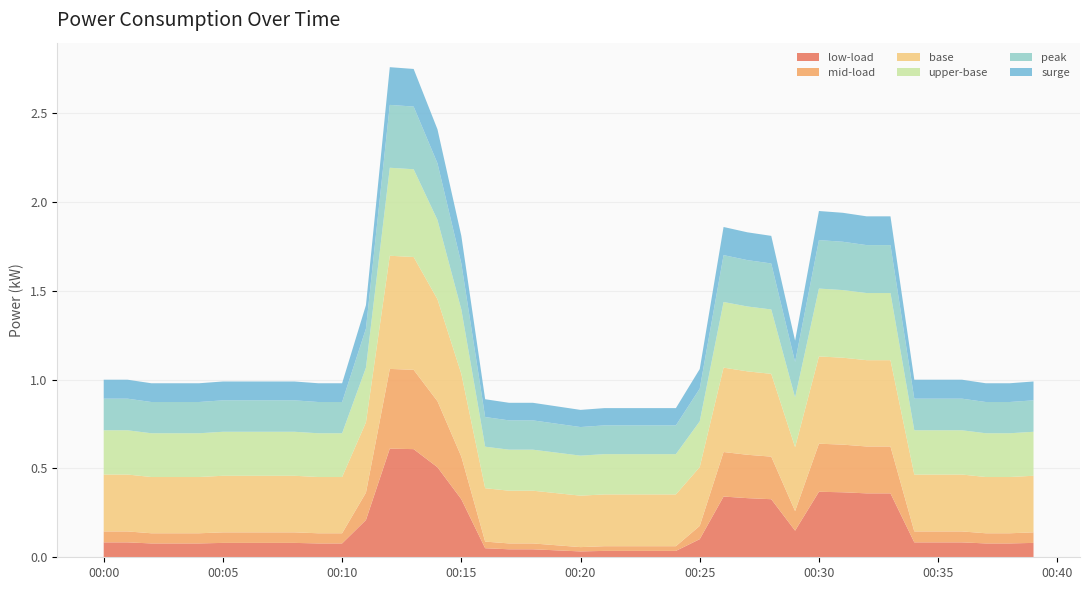

Reading left to right, transcribe all the data shown in this chart.

2021-01-29T00:00:00=0.3	2021-01-29T00:01:00=0.3	2021-01-29T00:02:00=0.3	2021-01-29T00:03:00=0.3	2021-01-29T00:04:00=0.3	2021-01-29T00:05:00=0.3	2021-01-29T00:06:00=0.3	2021-01-29T00:07:00=0.3	2021-01-29T00:08:00=0.3	2021-01-29T00:09:00=0.3	2021-01-29T00:10:00=0.3	2021-01-29T00:11:00=0.7	2021-01-29T00:12:00=2.0	2021-01-29T00:13:00=2.0	2021-01-29T00:14:00=1.7	2021-01-29T00:15:00=1.1	2021-01-29T00:16:00=0.2	2021-01-29T00:17:00=0.1	2021-01-29T00:18:00=0.1	2021-01-29T00:19:00=0.1	2021-01-29T00:20:00=0.1	2021-01-29T00:21:00=0.1	2021-01-29T00:22:00=0.1	2021-01-29T00:23:00=0.1	2021-01-29T00:24:00=0.1	2021-01-29T00:25:00=0.3	2021-01-29T00:26:00=1.1	2021-01-29T00:27:00=1.1	2021-01-29T00:28:00=1.1	2021-01-29T00:29:00=0.5	2021-01-29T00:30:00=1.2	2021-01-29T00:31:00=1.2	2021-01-29T00:32:00=1.2	2021-01-29T00:33:00=1.2	2021-01-29T00:34:00=0.3	2021-01-29T00:35:00=0.3	2021-01-29T00:36:00=0.3	2021-01-29T00:37:00=0.3	2021-01-29T00:38:00=0.3	2021-01-29T00:39:00=0.3